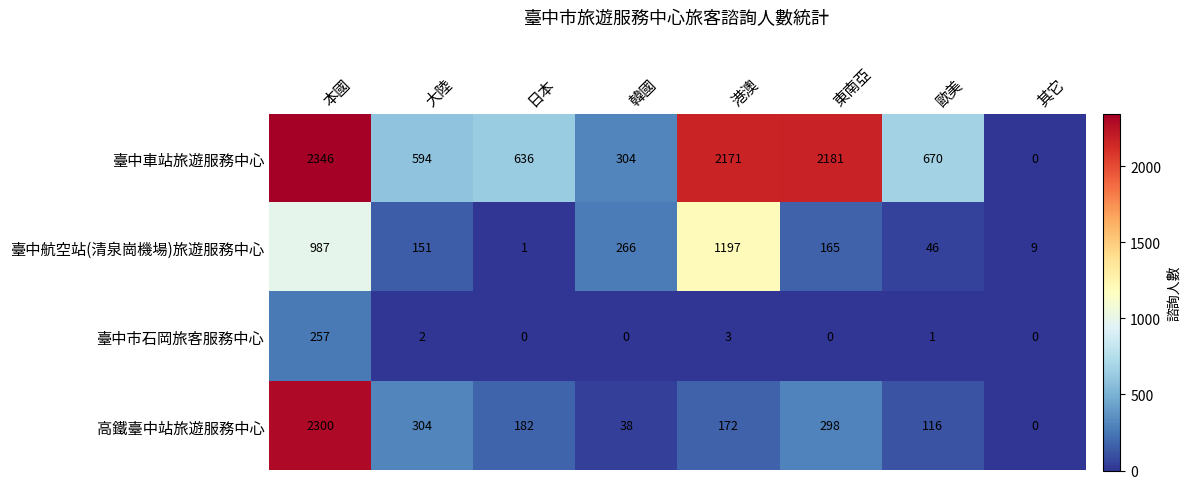

Which series has the largest total across all categories?

臺中車站旅遊服務中心